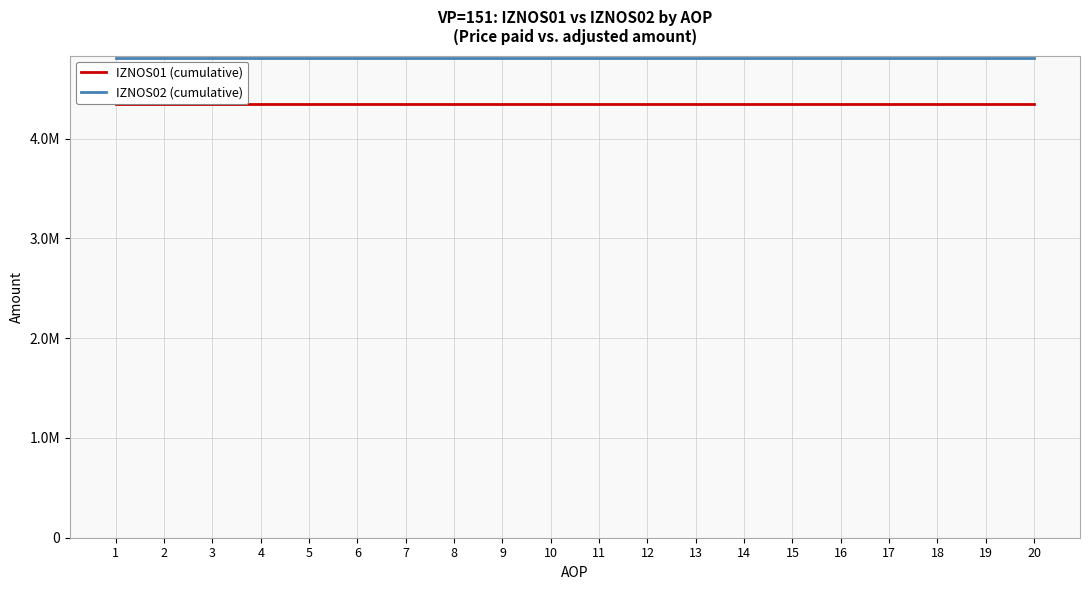

True or false: IZNOS01 (cumulative) has more than 1 points higher than both neighbors.

False